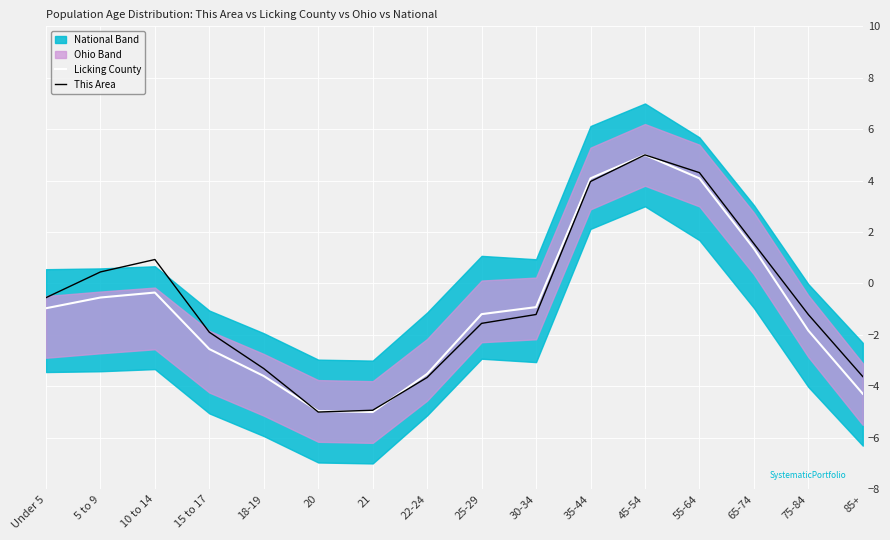

Which category has the lowest value in the This Area series?

20